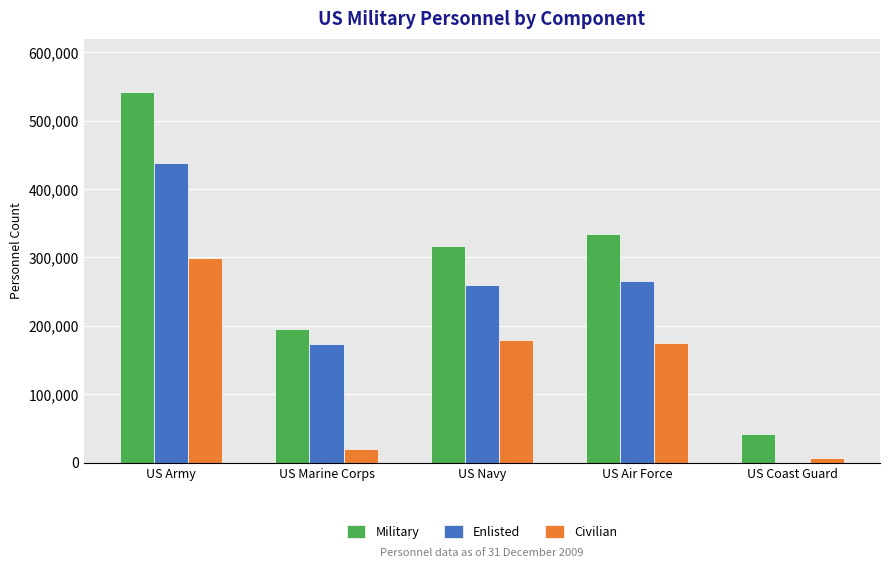

The value of Enlisted at US Navy is 64854. True or false?

False